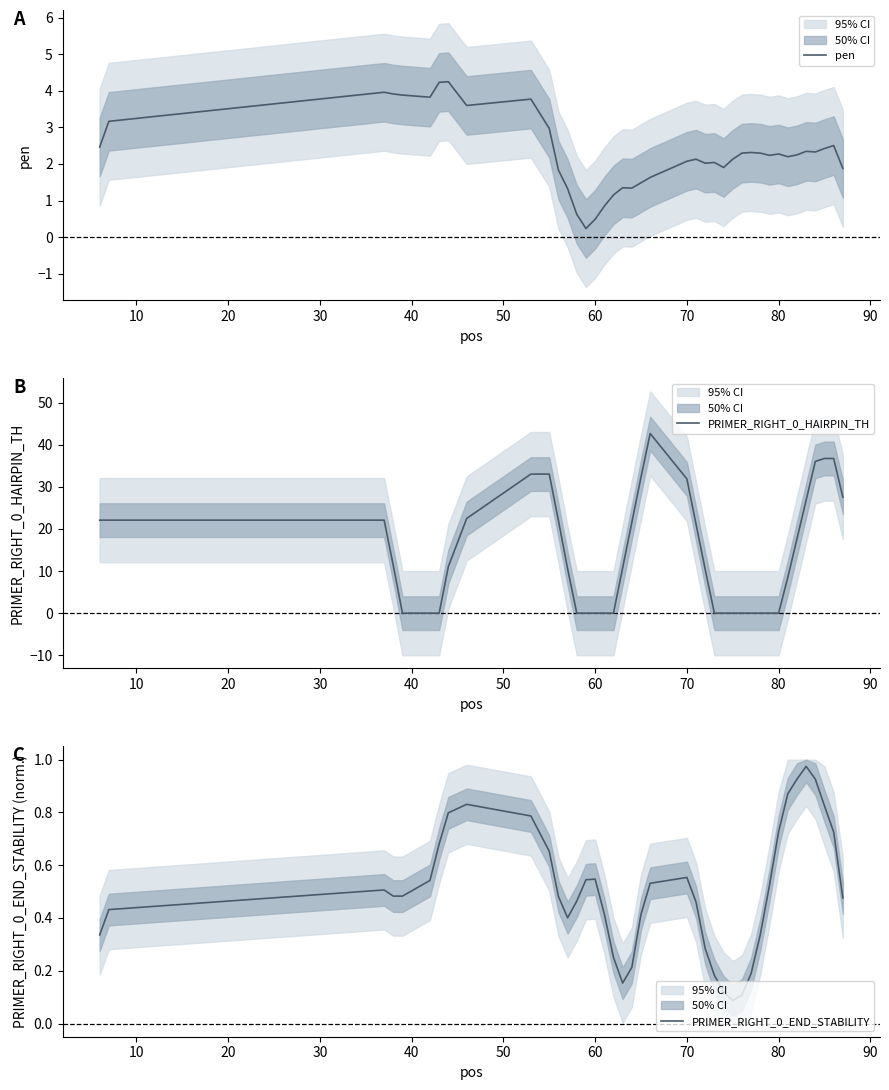

The value of PRIMER_RIGHT_0_END_STABILITY at 21 is 0.3. True or false?

False